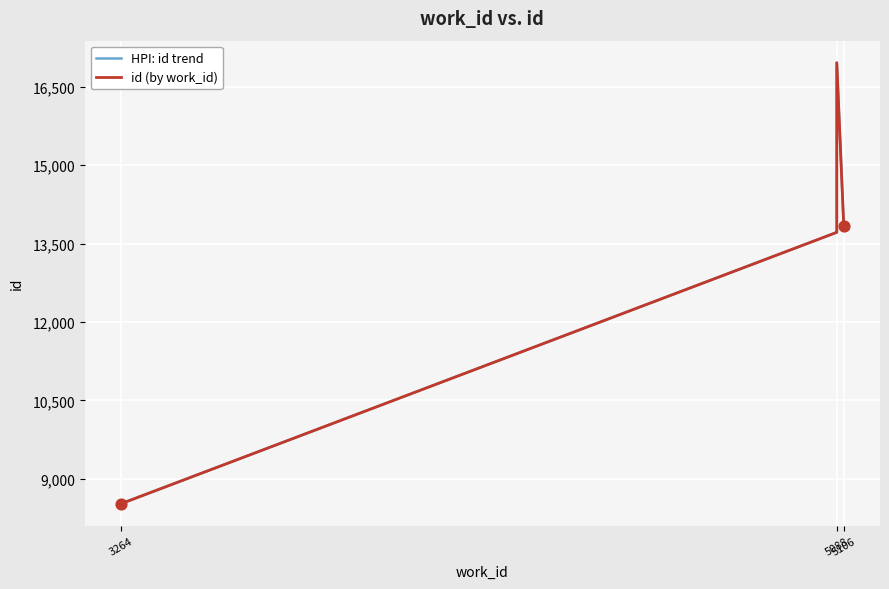

What is the total value across all series at 5106?

27594